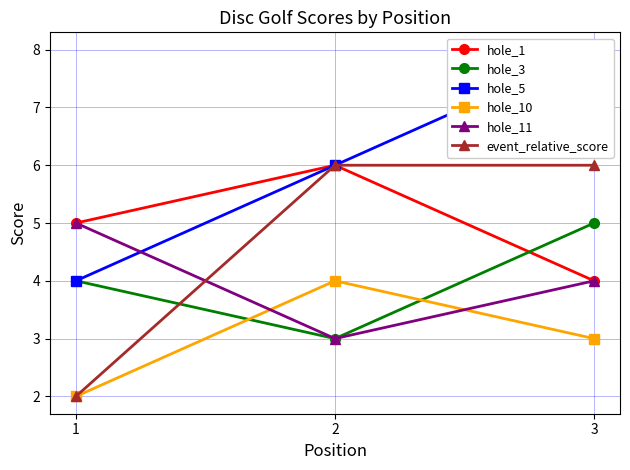

Reading left to right, list all the values displayed in this chart.

hole_1: 5	6	4
hole_3: 4	3	5
hole_5: 4	6	8
hole_10: 2	4	3
hole_11: 5	3	4
event_relative_score: 2	6	6